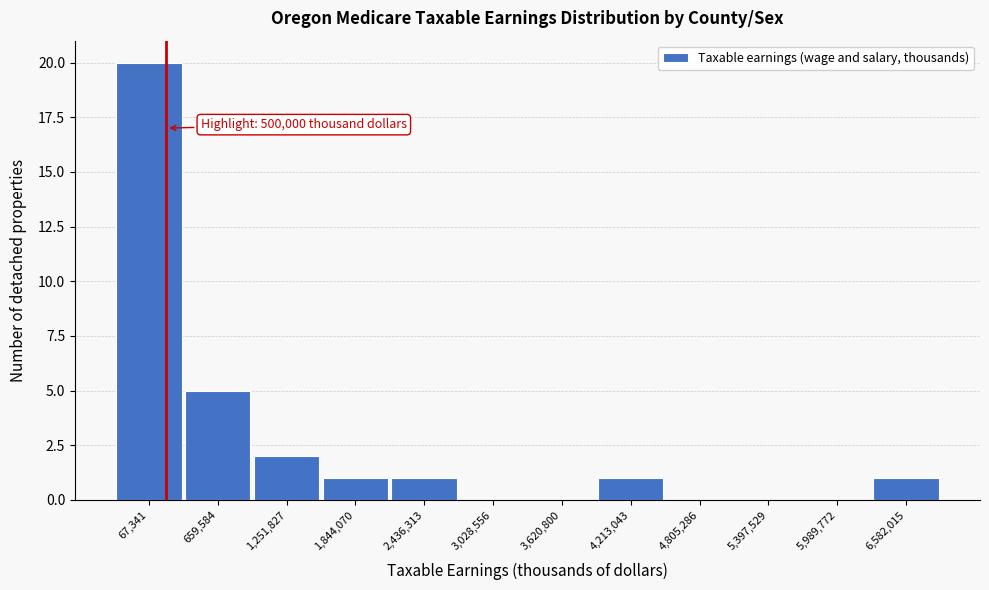

Reading left to right, transcribe all the data shown in this chart.

67,341=20	659,584=5	1,251,827=2	1,844,070=1	2,436,313=1	3,028,556=0	3,620,800=0	4,213,043=1	4,805,286=0	5,397,529=0	5,989,772=0	6,582,015=1